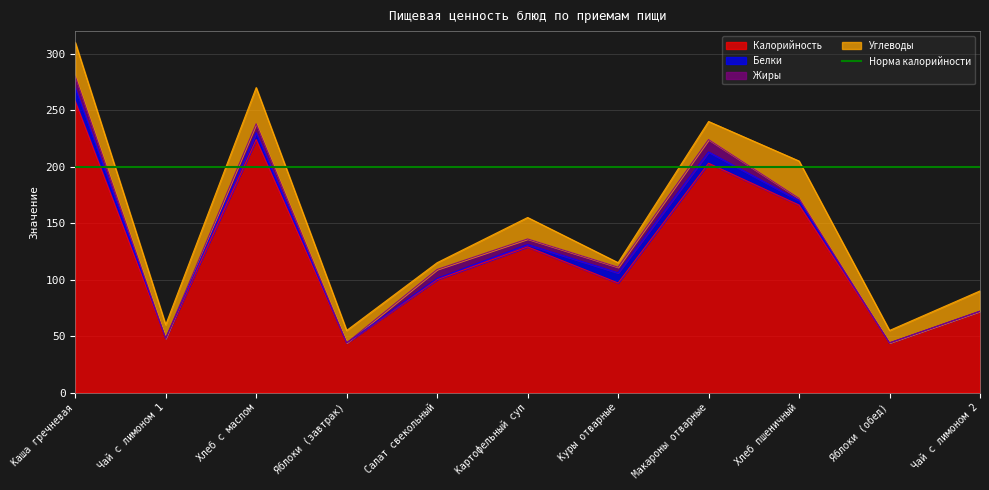

Which series has the widest spread of values?

Калорийность